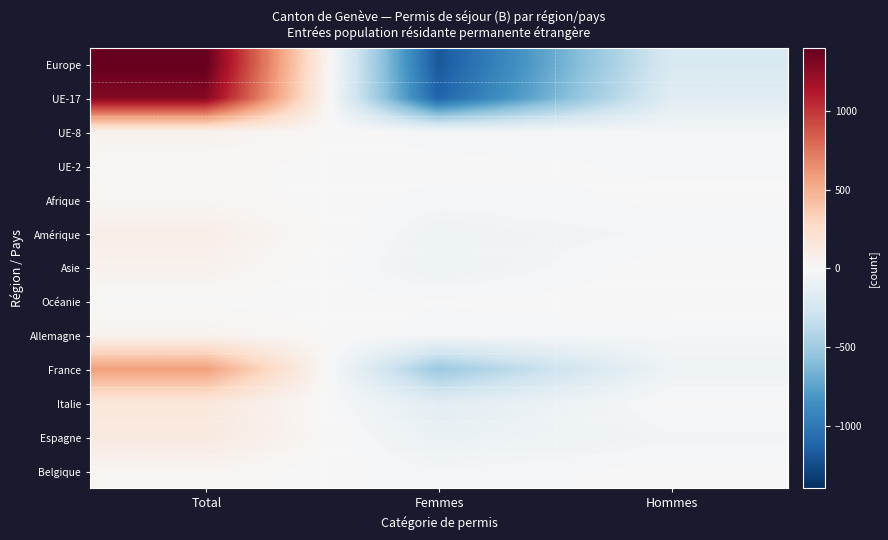

Reading left to right, list all the values displayed in this chart.

Europe: Total=1396.7	Femmes=-1183.3	Hommes=-213.3
UE-17: Total=1285.3	Femmes=-1121.7	Hommes=-163.7
UE-8: Total=57.7	Femmes=-30.3	Hommes=-27.3
UE-2: Total=16.0	Femmes=-1.0	Hommes=-15.0
Afrique: Total=27.7	Femmes=-22.3	Hommes=-5.3
Amérique: Total=84.7	Femmes=-58.3	Hommes=-26.3
Asie: Total=60.3	Femmes=-65.7	Hommes=5.3
Océanie: Total=6.3	Femmes=-8.7	Hommes=2.3
Allemagne: Total=49.3	Femmes=-25.7	Hommes=-23.7
France: Total=578.7	Femmes=-516.3	Hommes=-62.3
Italie: Total=154.3	Femmes=-150.7	Hommes=-3.7
Espagne: Total=132.3	Femmes=-94.7	Hommes=-37.7
Belgique: Total=29.0	Femmes=-28.0	Hommes=-1.0